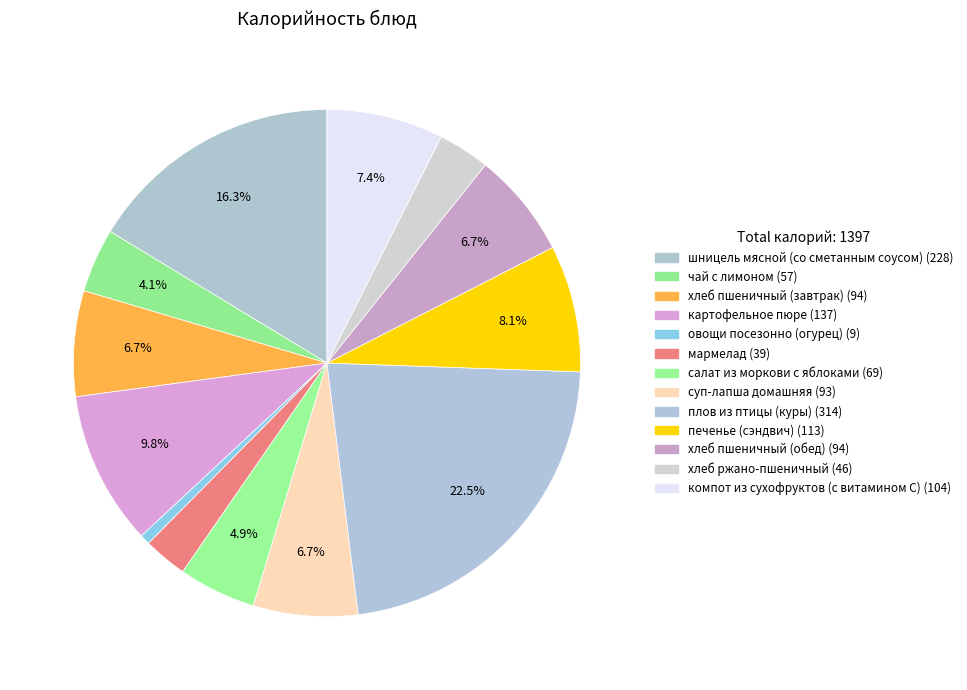

What is the change in value from овощи посезонно (огурец) to мармелад?

+30